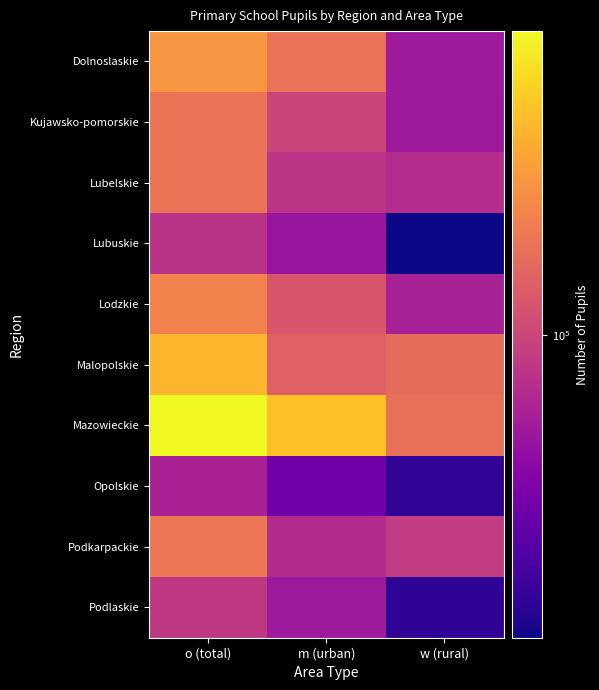

At how many categories does at least one series exceed 230794?

2